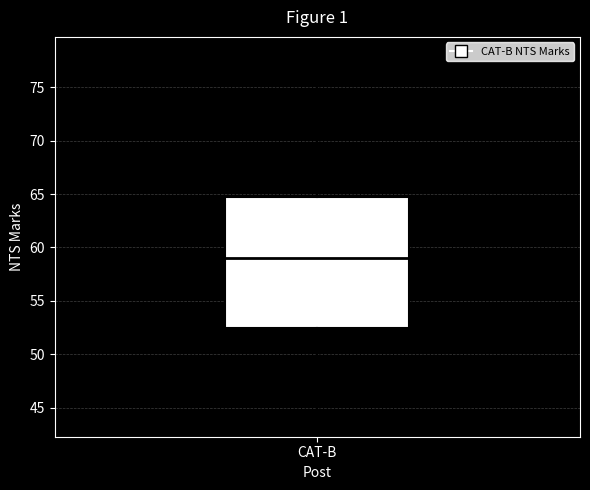

Where does the lower whisker of the box for CAT-B end on the y-axis? The values are not printed on the chart, so give them approximately, as read against the axis.

44.0